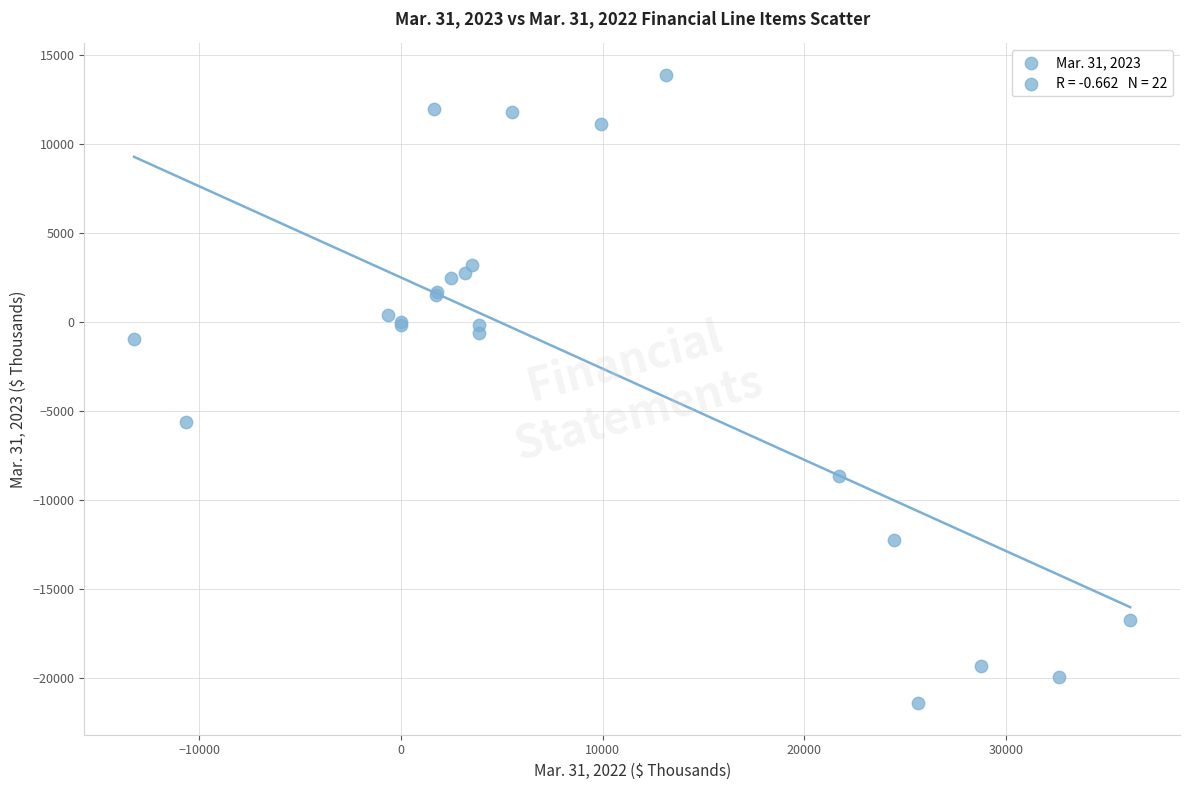

What Y value in the scatter plot is closest to -3767?

-5600